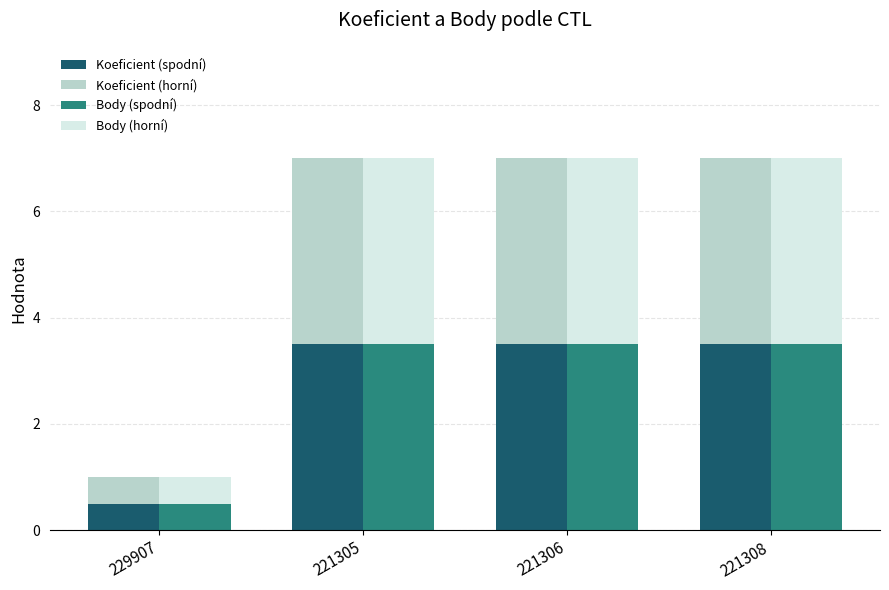

Reading left to right, list all the values displayed in this chart.

Koeficient (spodní): 0.5	3.5	3.5	3.5
Koeficient (horní): 0.5	3.5	3.5	3.5
Body (spodní): 0.5	3.5	3.5	3.5
Body (horní): 0.5	3.5	3.5	3.5